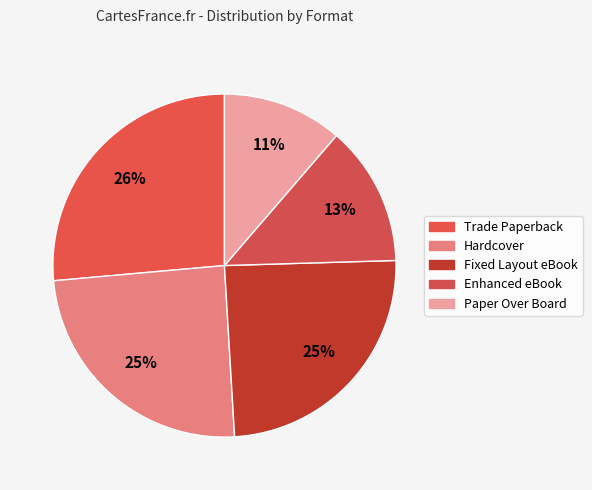

How many segments does this pie chart have?

5